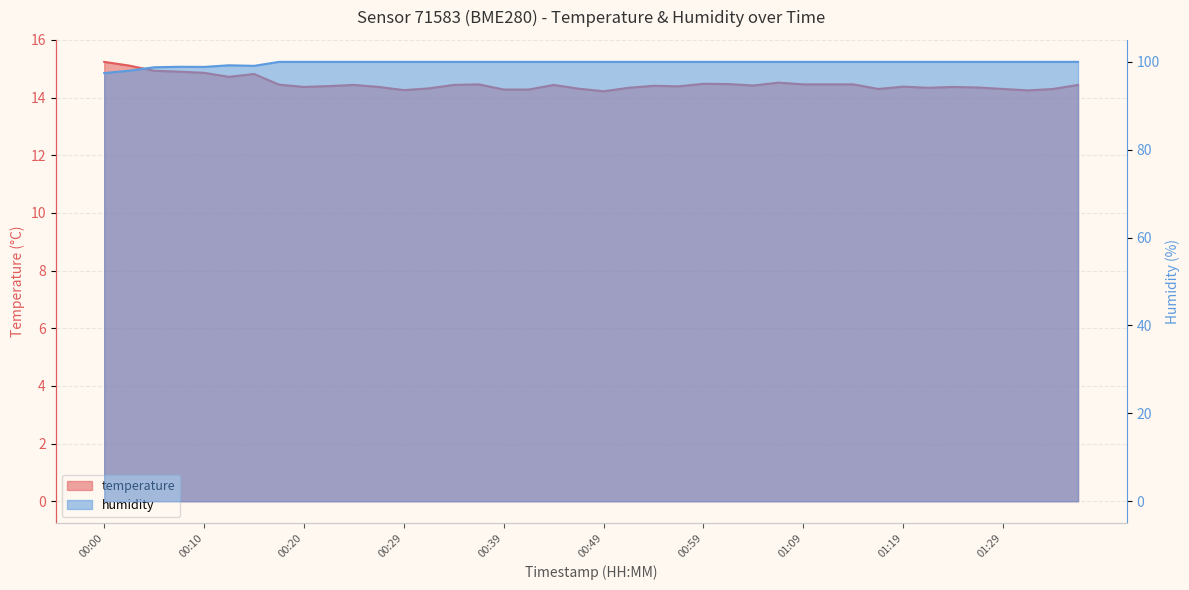

Does the chart have visible grid lines?

Yes